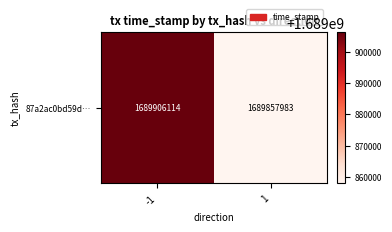

The chart shows a value of 1689857983 at 1. True or false?

True